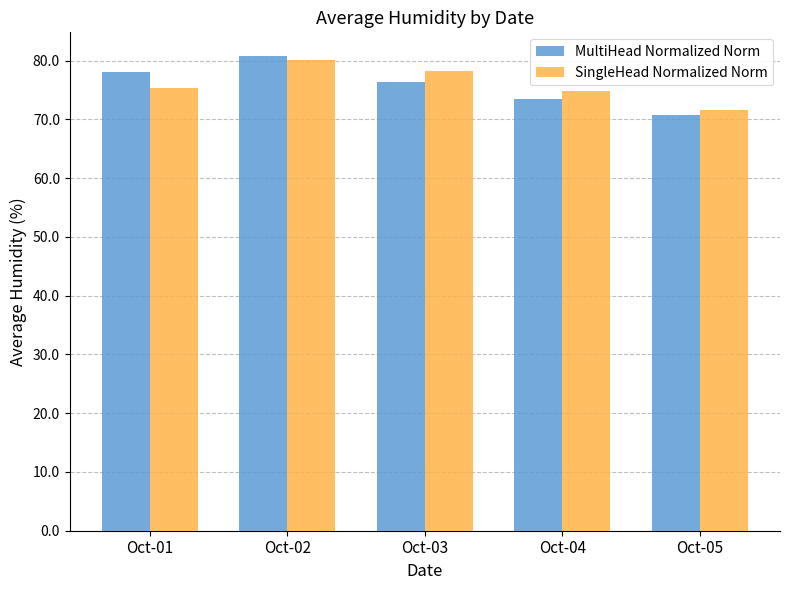

The value of SingleHead Normalized Norm at Oct-05 is 71.6. True or false?

True